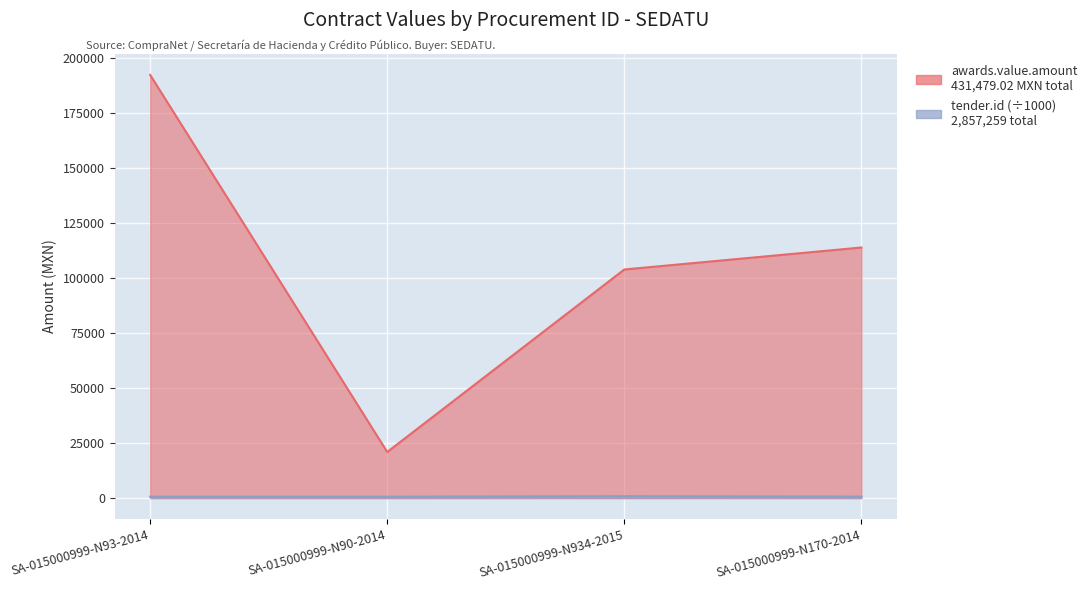

What is the difference between the highest and lowest values at SA-015000999-N934-2015?

103137.1